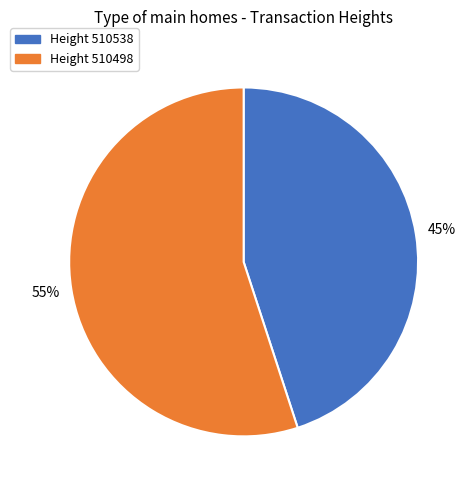

Is there a majority slice in this chart?

Yes